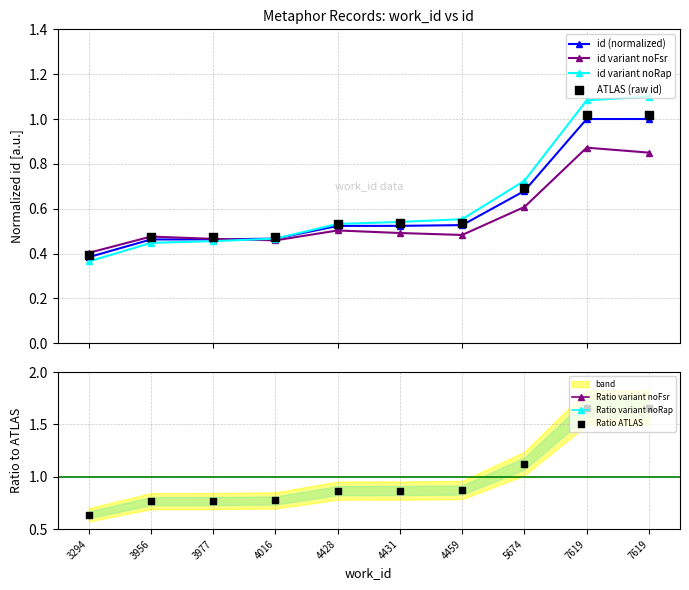

Which has a higher value, 4431 or 4016?

4431